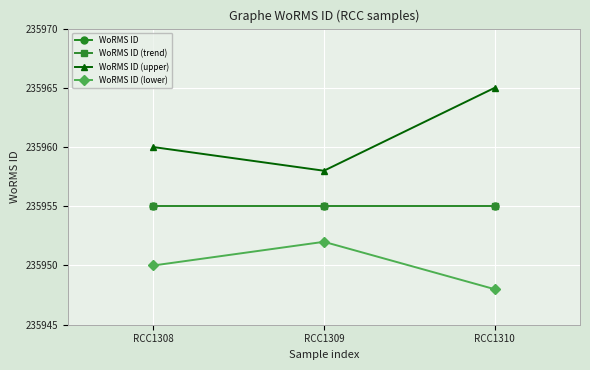

What is the minimum value for WoRMS ID (lower)?

235948